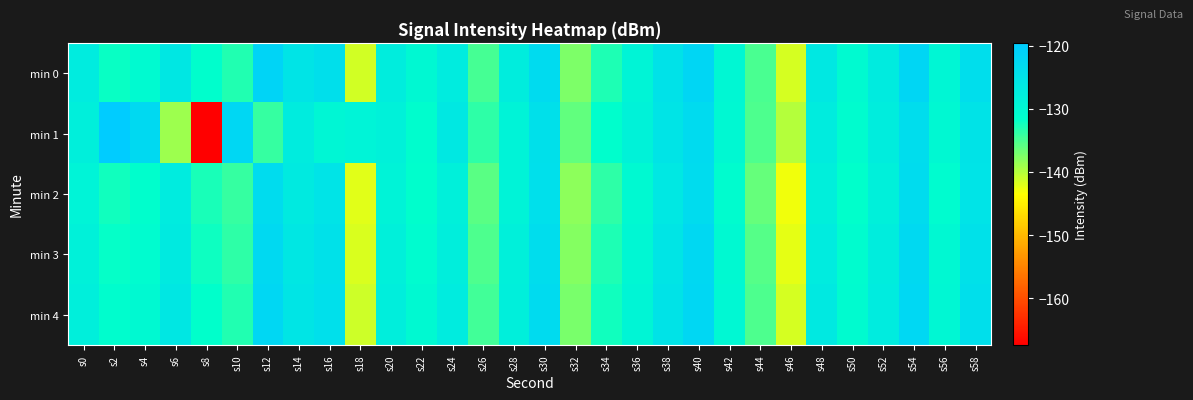

Which has a higher value, s58 or s26?

s58